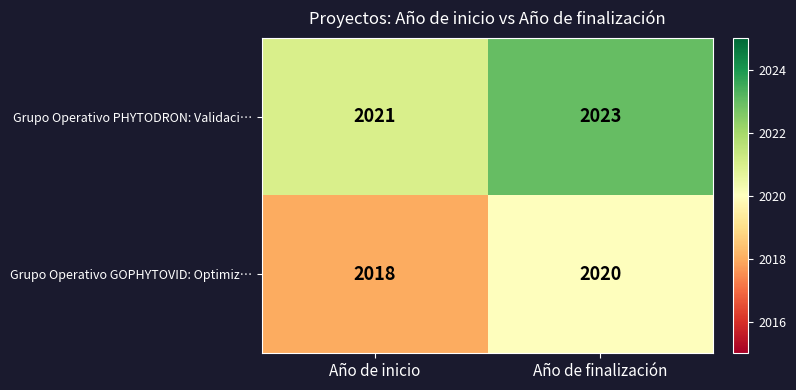

List the series in order of their peak value, lowest first.

Grupo Operativo GOPHYTOVID: Optimiz…, Grupo Operativo PHYTODRON: Validaci…